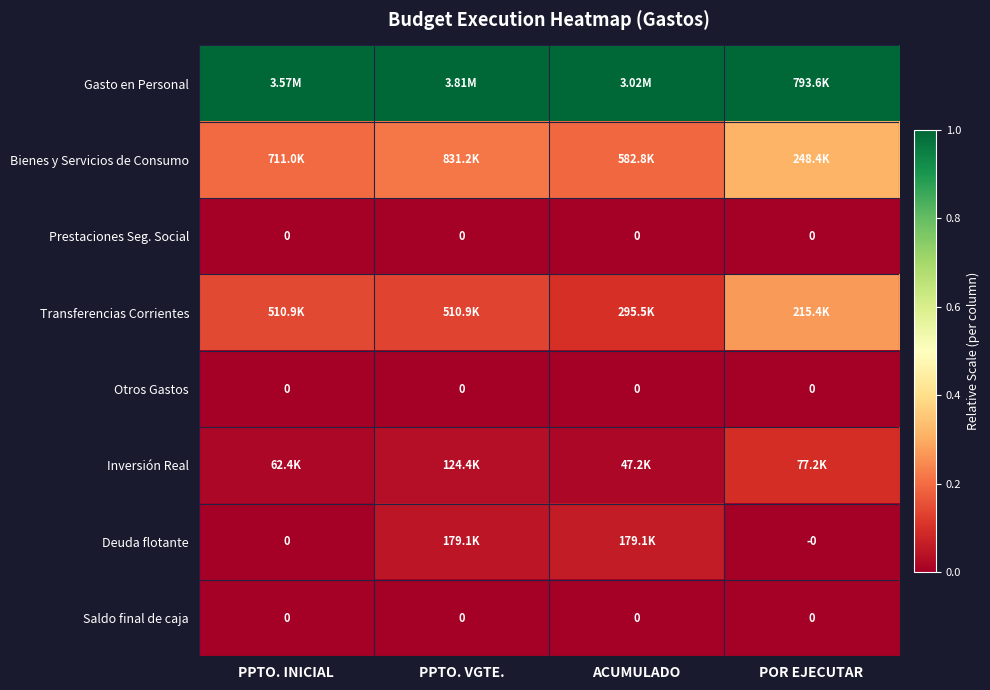

Rank the categories by Saldo final de caja value from highest to lowest.

POR EJECUTAR, PPTO. INICIAL, PPTO. VGTE., ACUMULADO